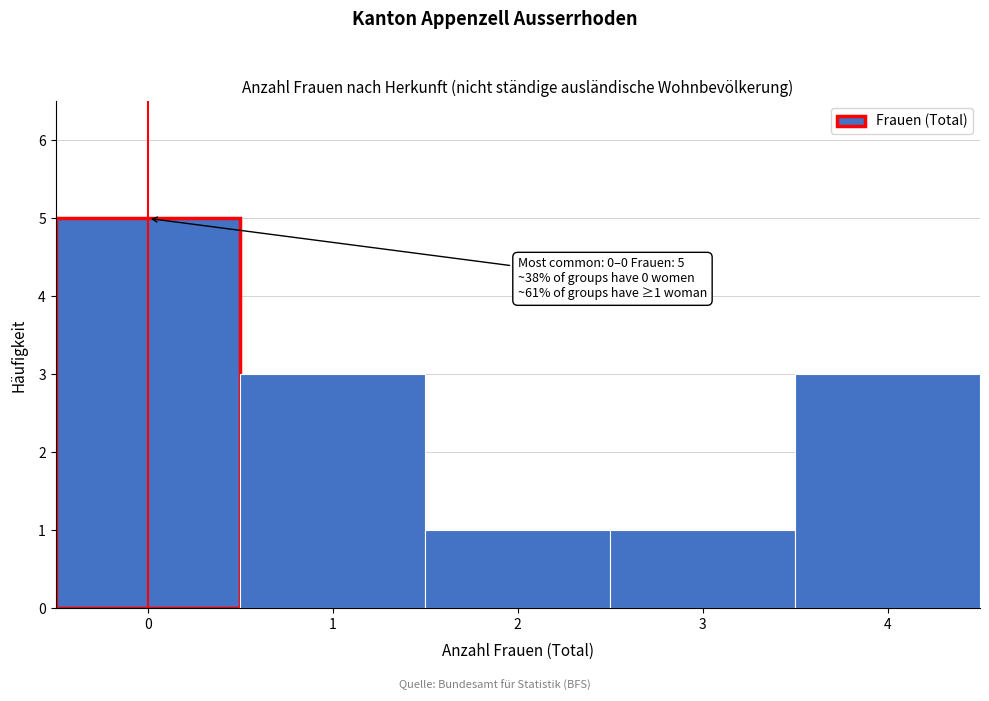

Reading left to right, transcribe all the data shown in this chart.

0=5	1=3	2=1	3=1	4=3